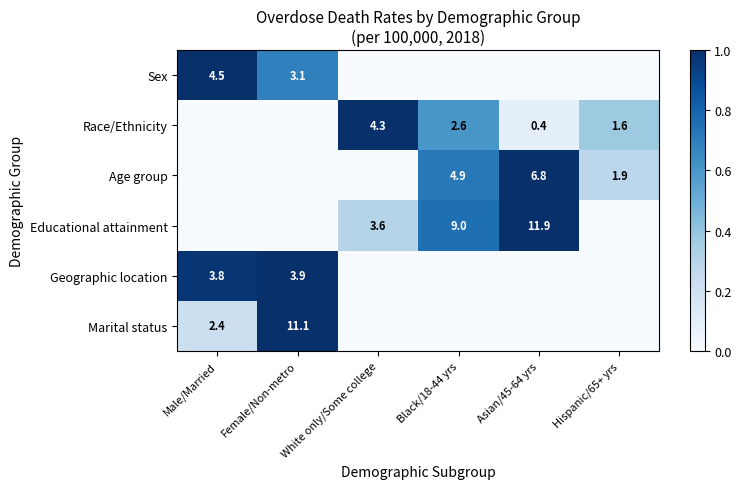

The Educational attainment series shows 5.4 at White only/Some college. True or false?

False